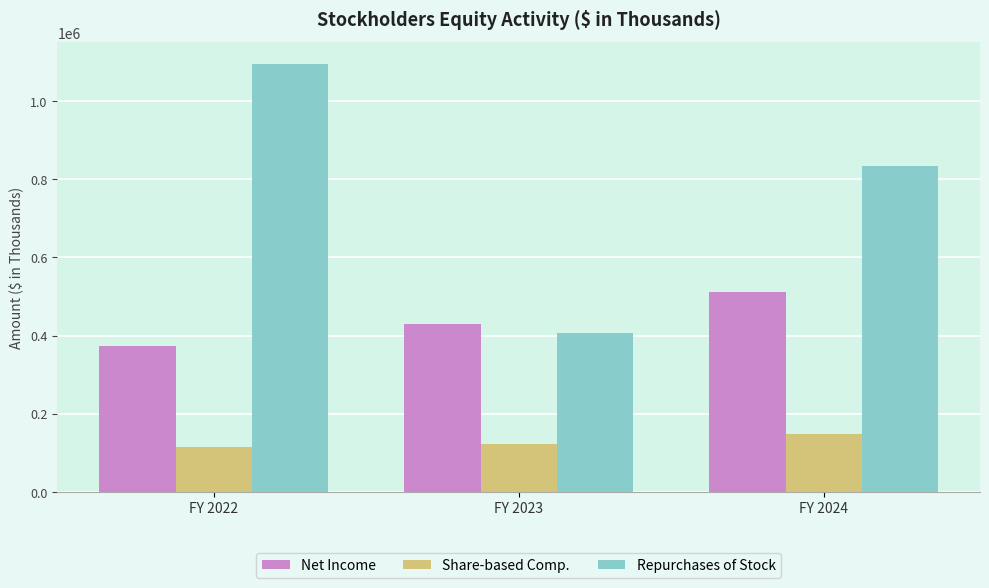

Which category has the lowest value in the Repurchases of Stock series?

FY 2023